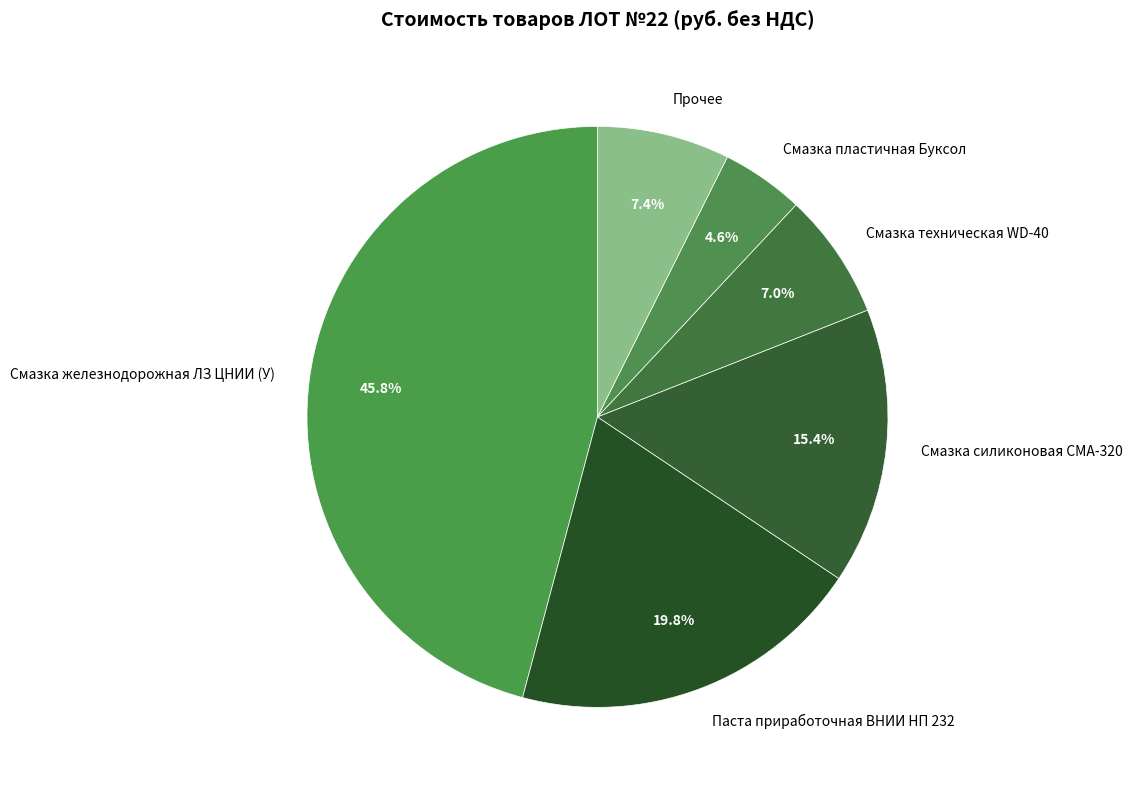

Do Смазка силиконовая СМА-320 and Паста приработочная ВНИИ НП 232 together represent more than half of the pie?

No